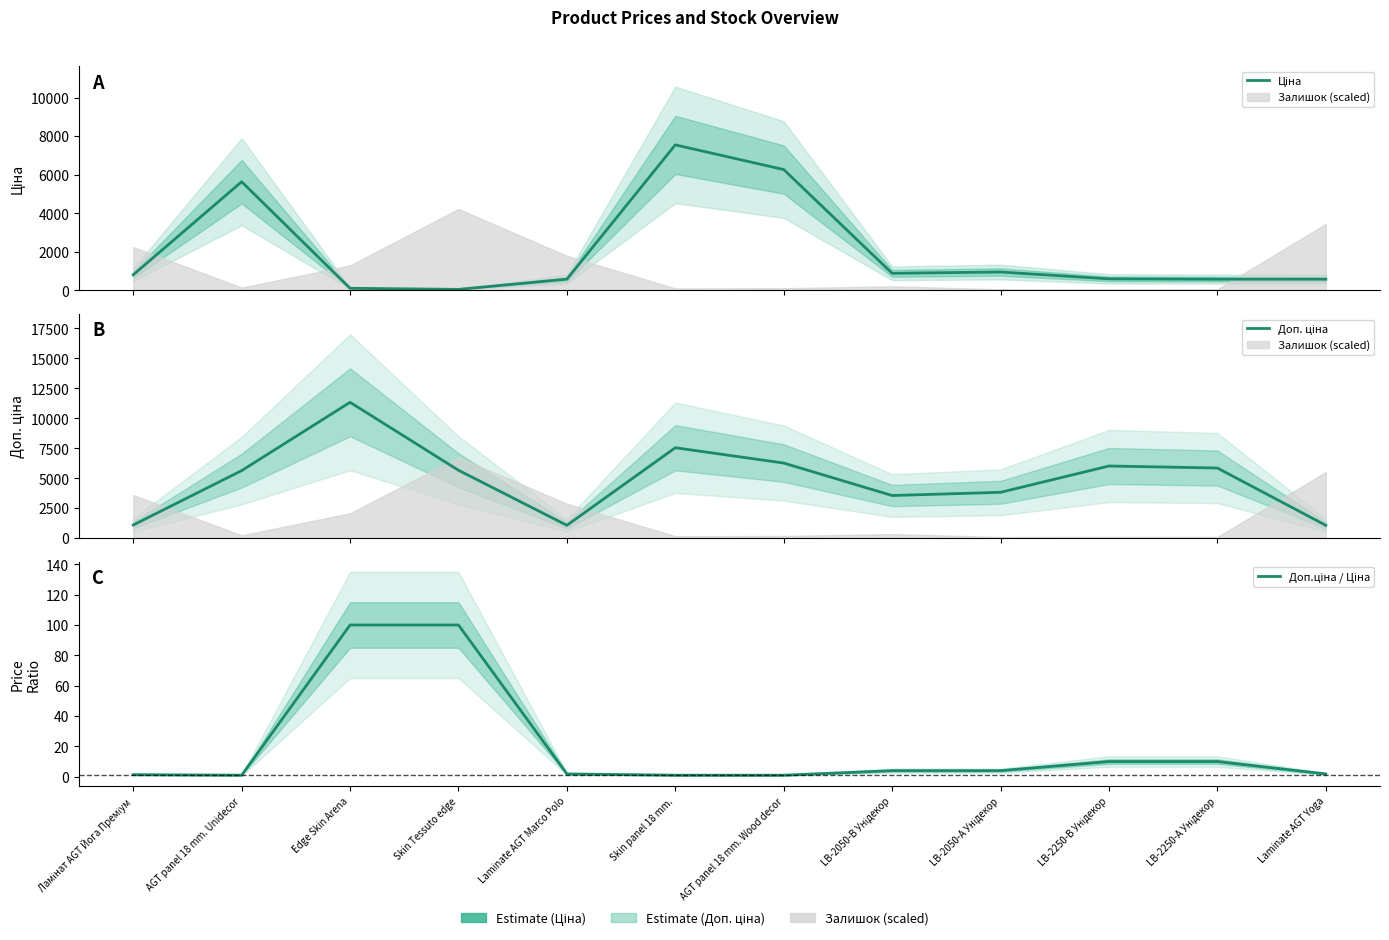

What is the value of the Ціна point at the 1st from the left?

813.0